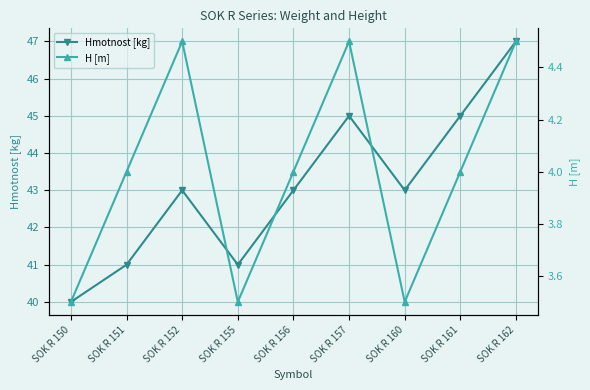

What is the value of the H [m] point at the 3rd from the left?

4.5